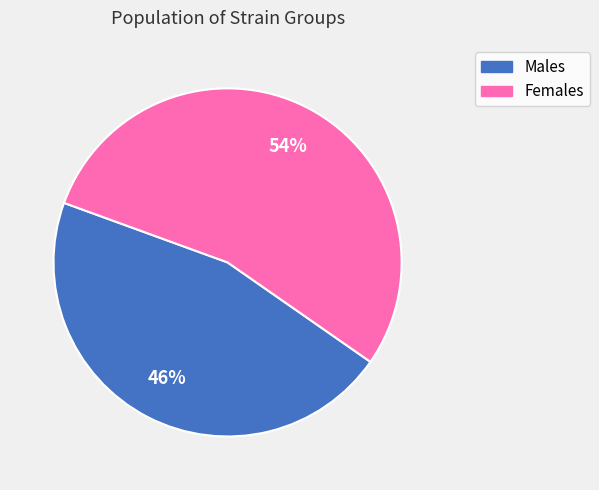

To the nearest percent, what is the difference between the largest and smallest slice percentages?

8%